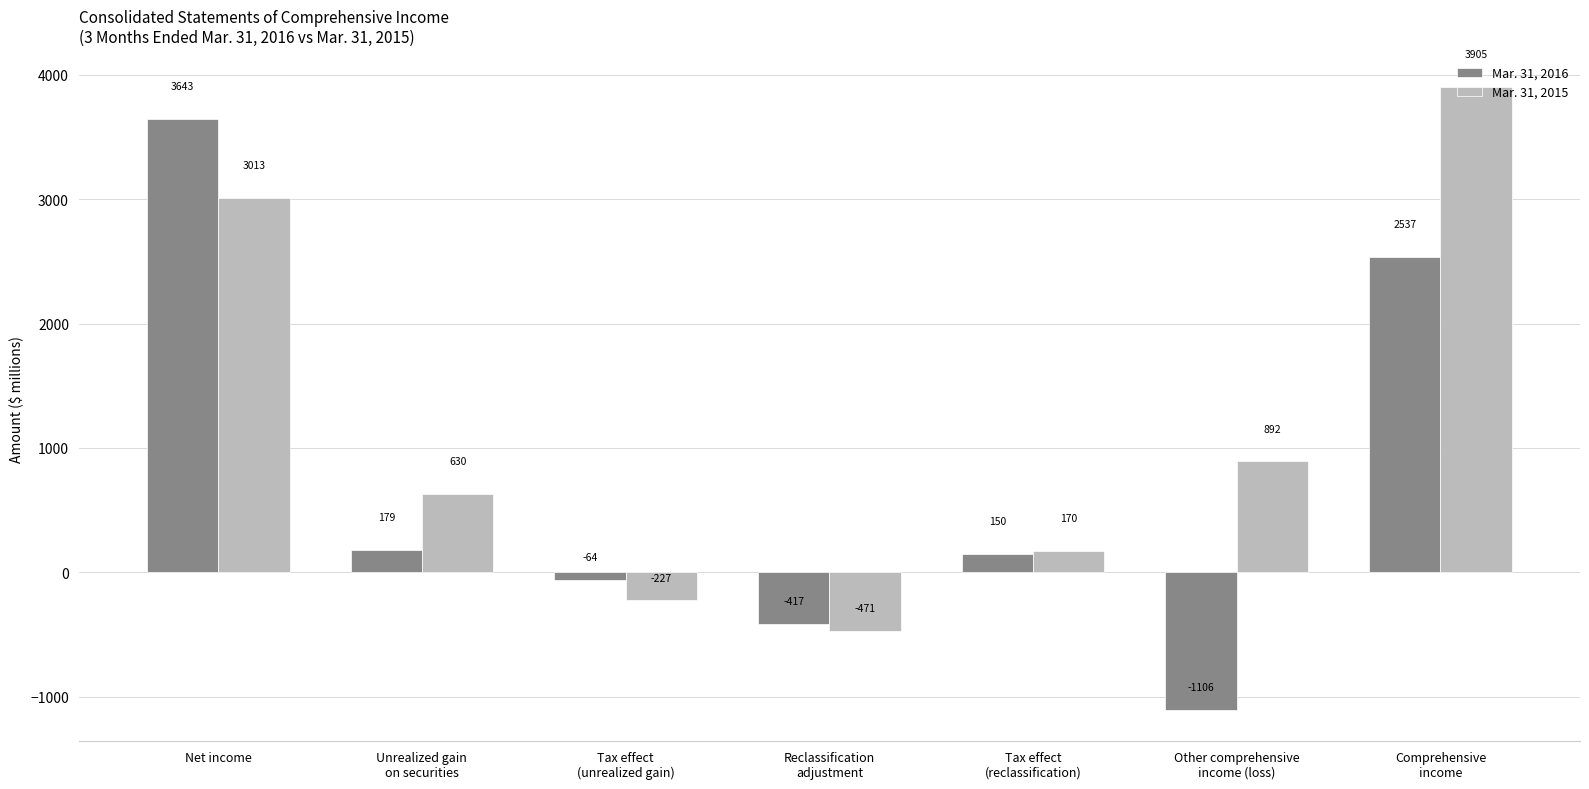

Which category has the highest value in the Mar. 31, 2015 series?

Comprehensive
income